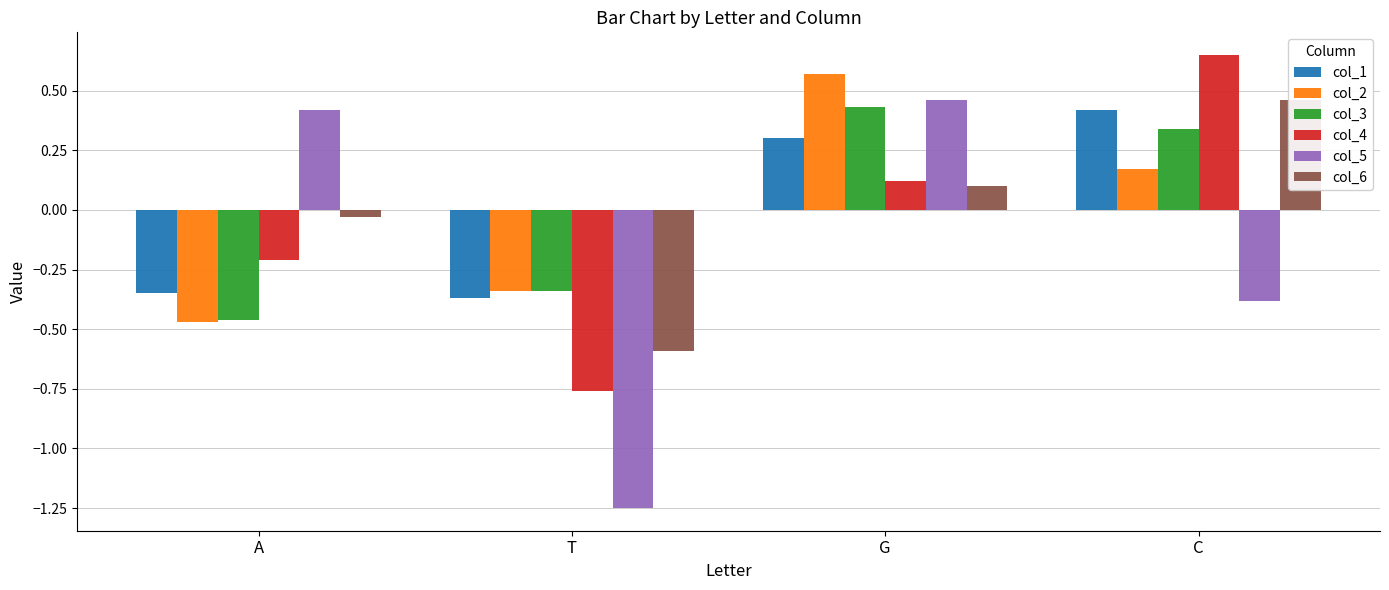

List the labels in order of col_1 value, smallest first.

T, A, G, C